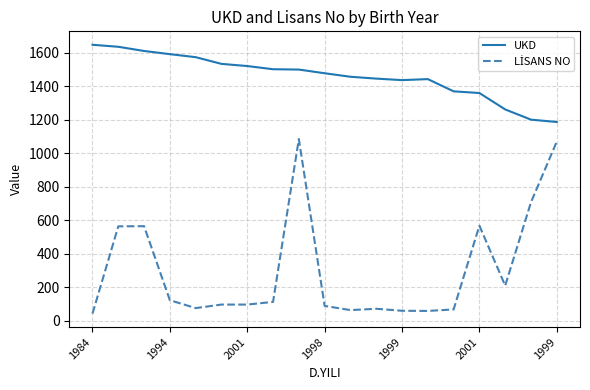

What is the greatest value displayed?

1647